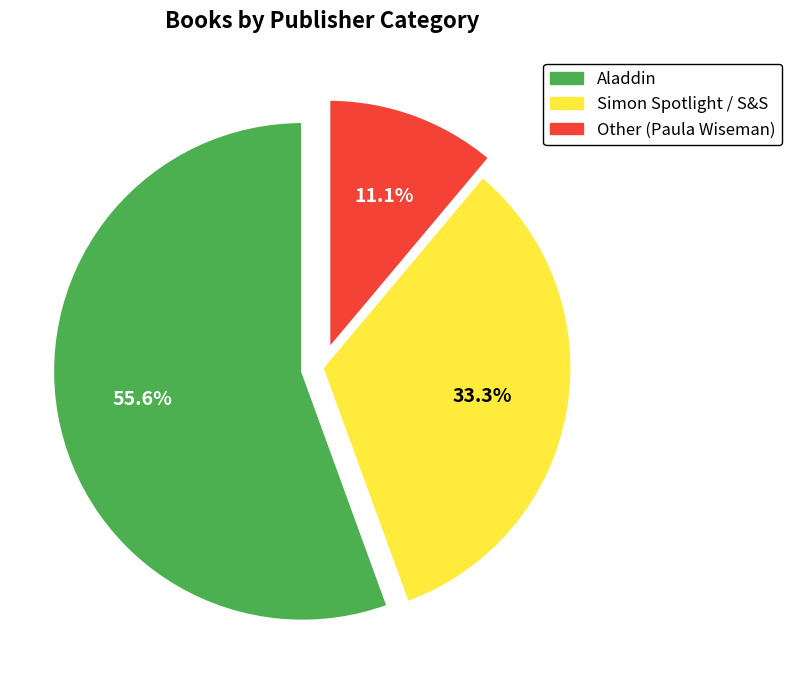

To the nearest percent, what is the difference between the largest and smallest slice percentages?

44%